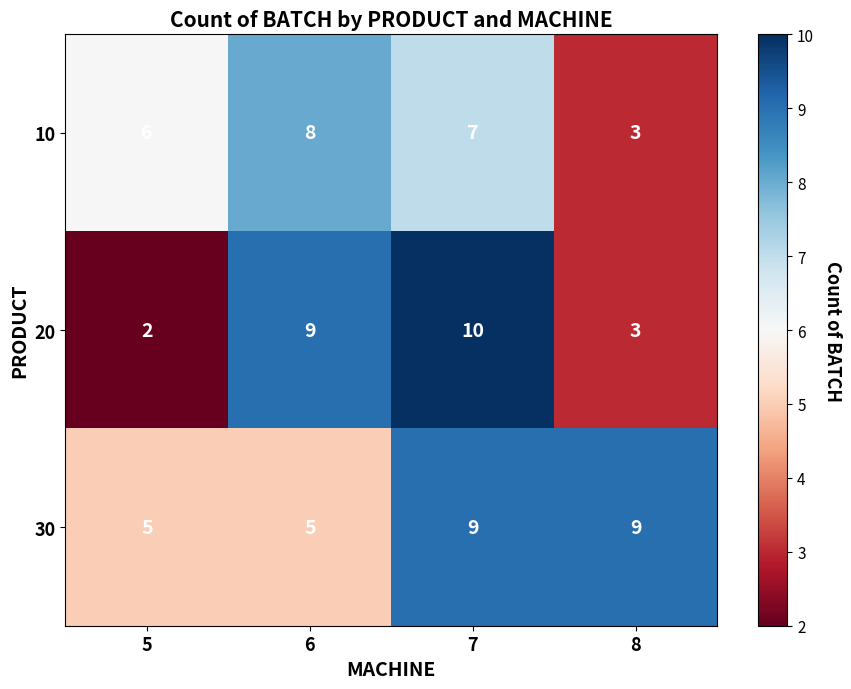

How many distinct data groups are displayed?

3